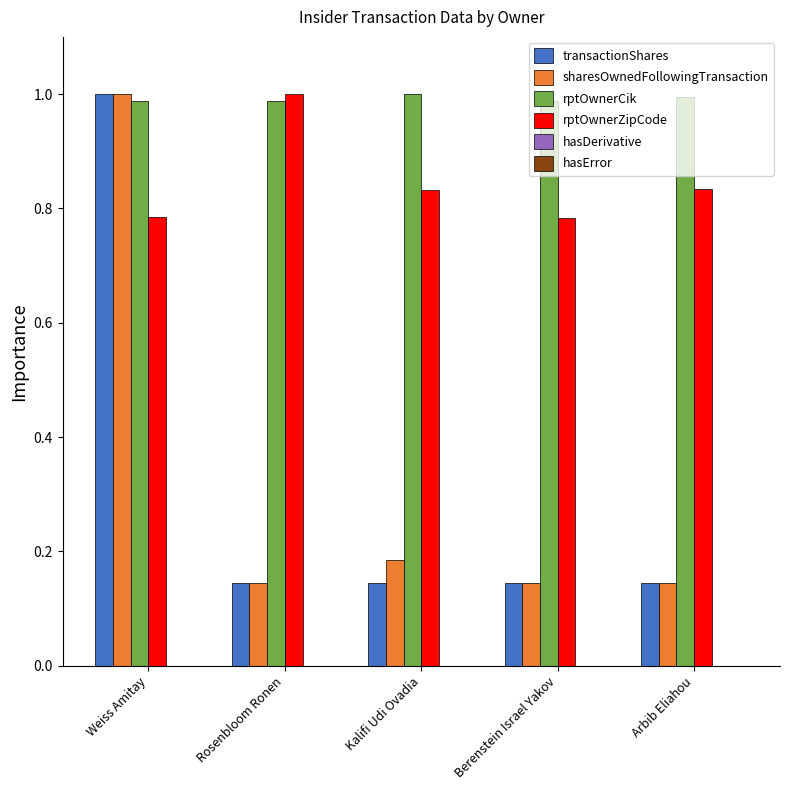

True or false: rptOwnerCik has a value of 1.5 at Kalifi Udi Ovadia.

False